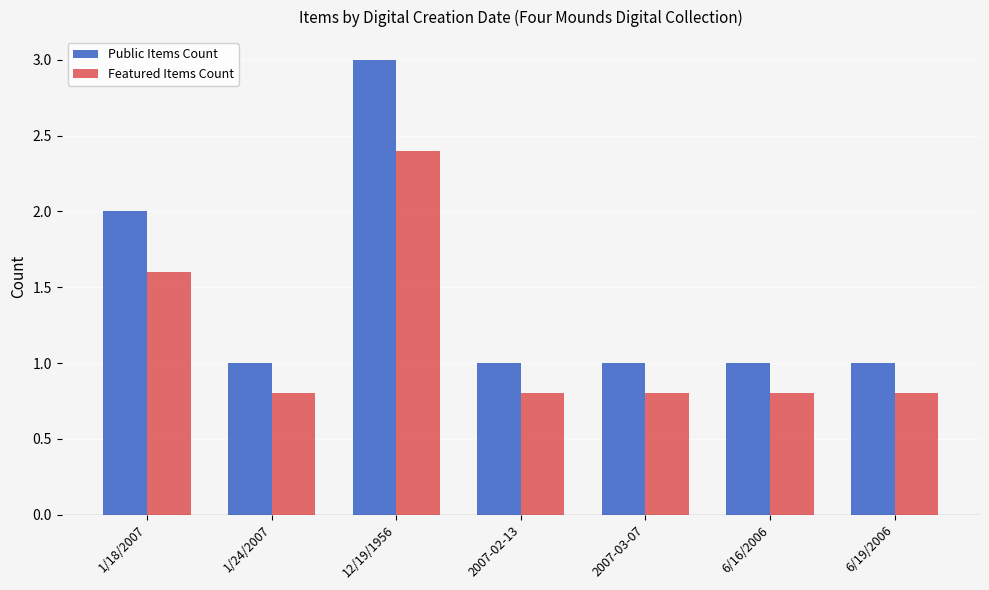

List the series in order of their peak value, highest first.

Public Items Count, Featured Items Count